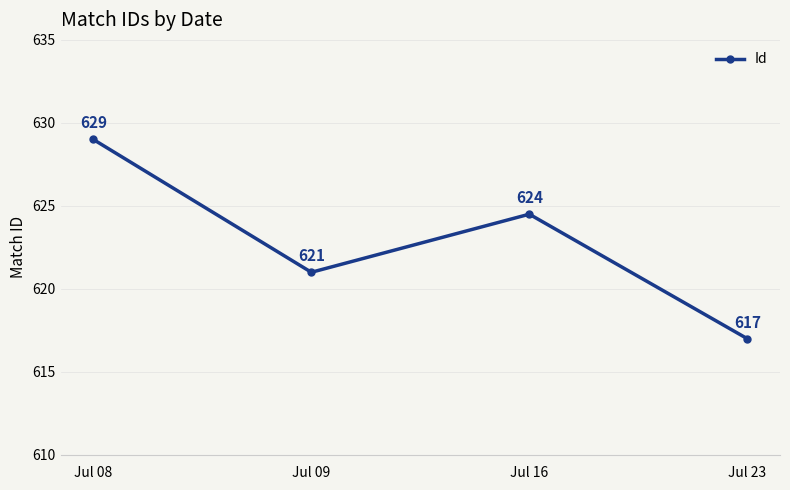

Rank the categories by value from highest to lowest.

Jul 08, Jul 16, Jul 09, Jul 23